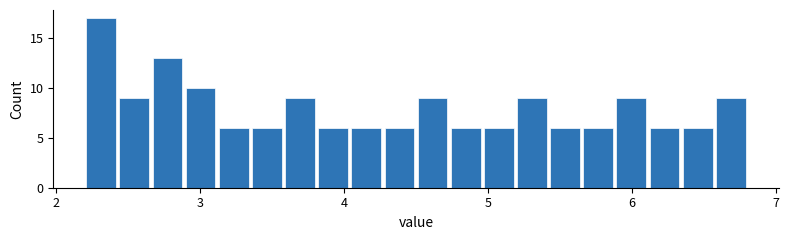

Read against the x-axis, roughly where is the centre of the tallest bar?

2.3